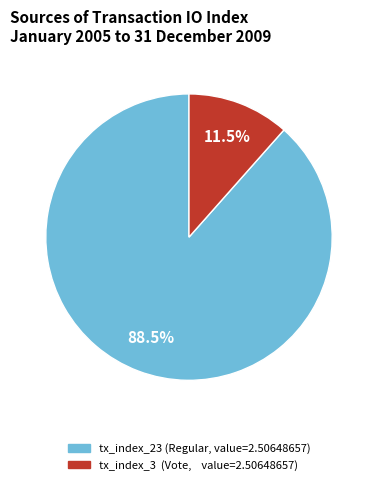

What is the largest slice in the pie chart?

tx_index_23